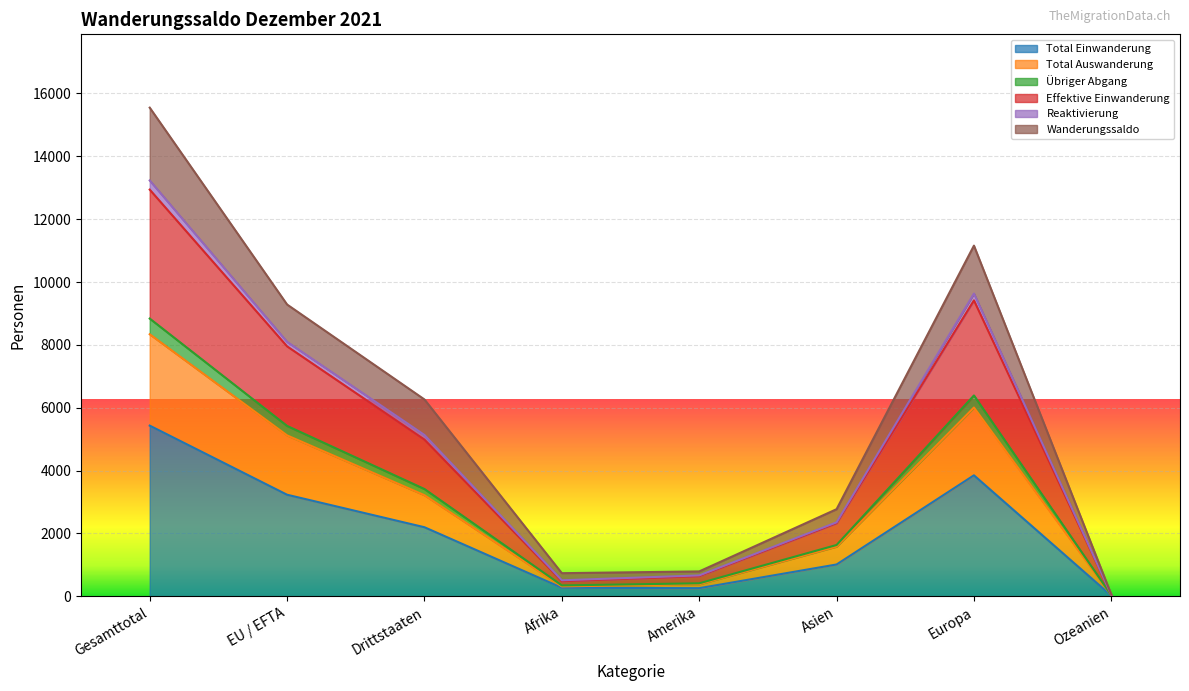

True or false: Effektive Einwanderung has more than 1 points higher than both neighbors.

False